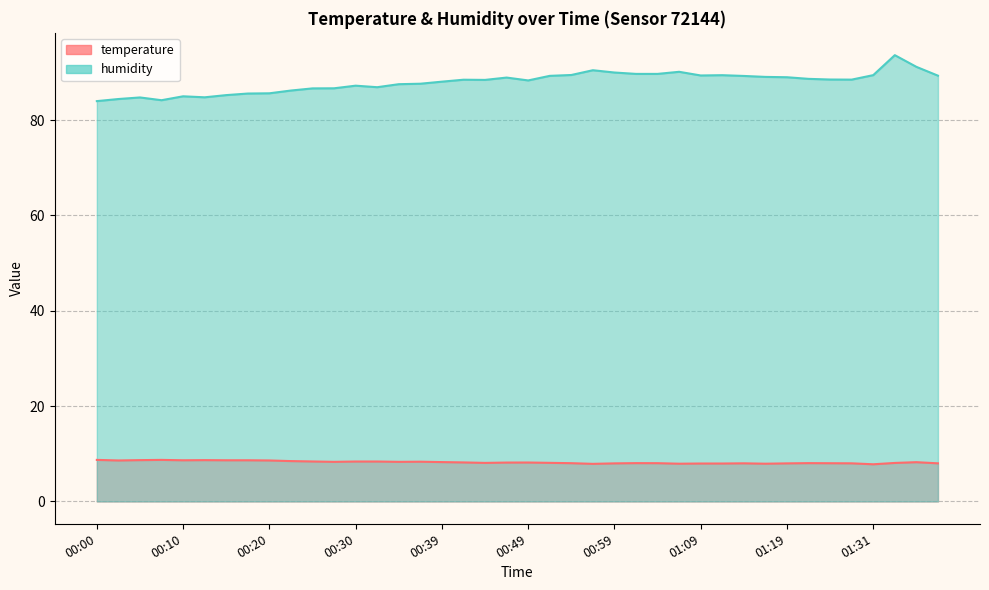

How many series are shown in this chart?

2